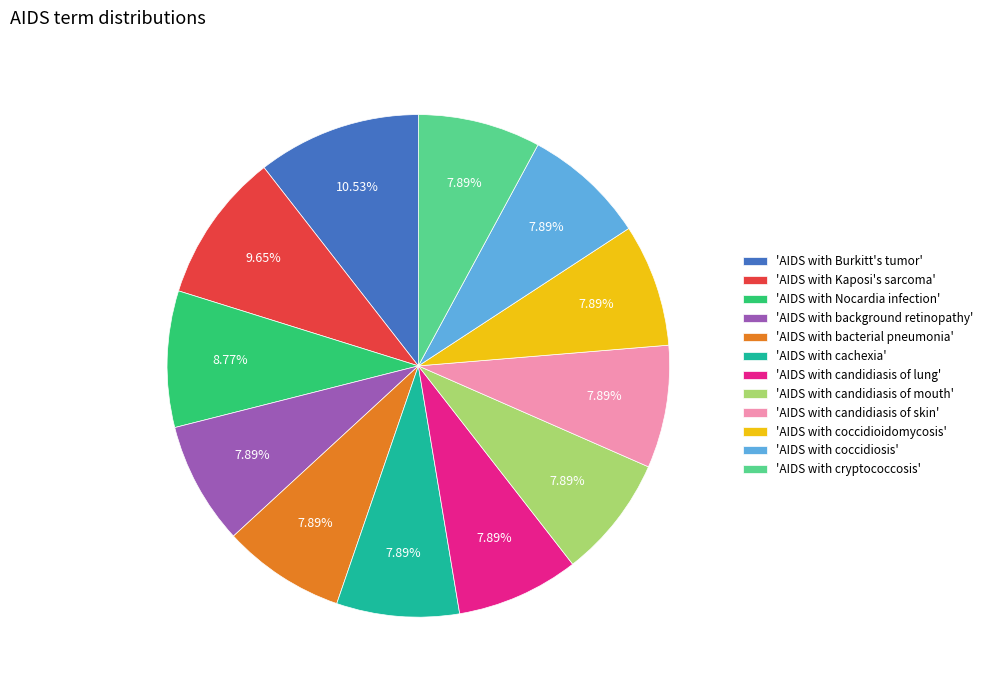

Is the sum of 'AIDS with candidiasis of mouth' and 'AIDS with coccidiosis' greater than half?

No